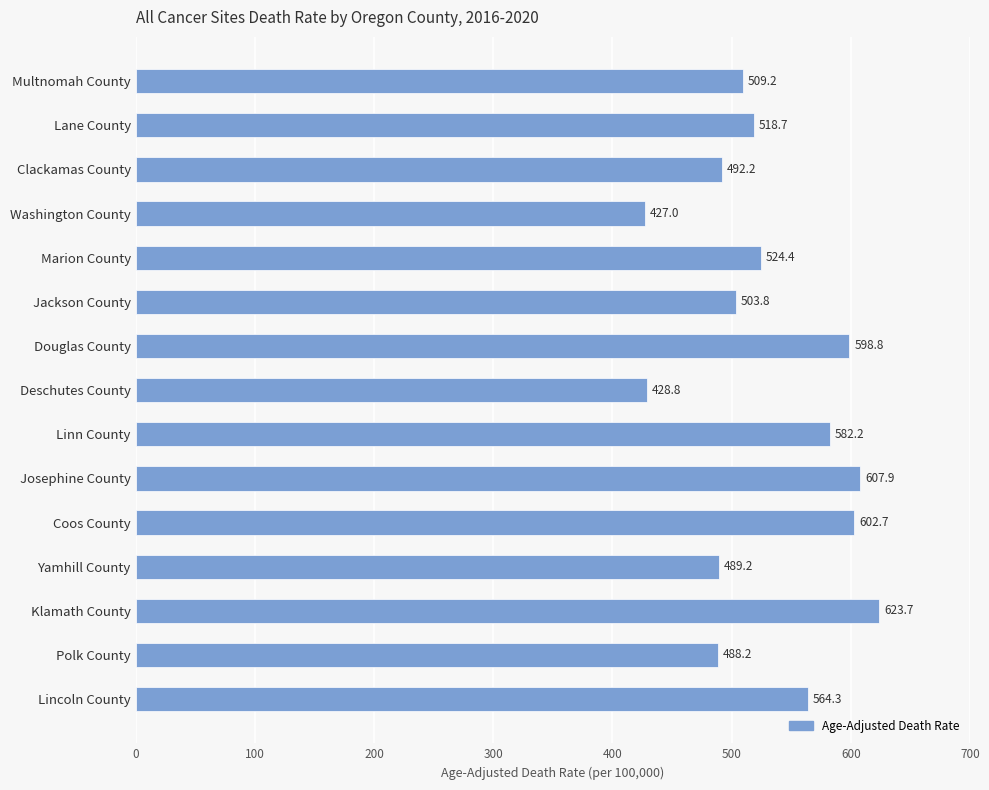

Which category has the lowest value across all series?

Washington County